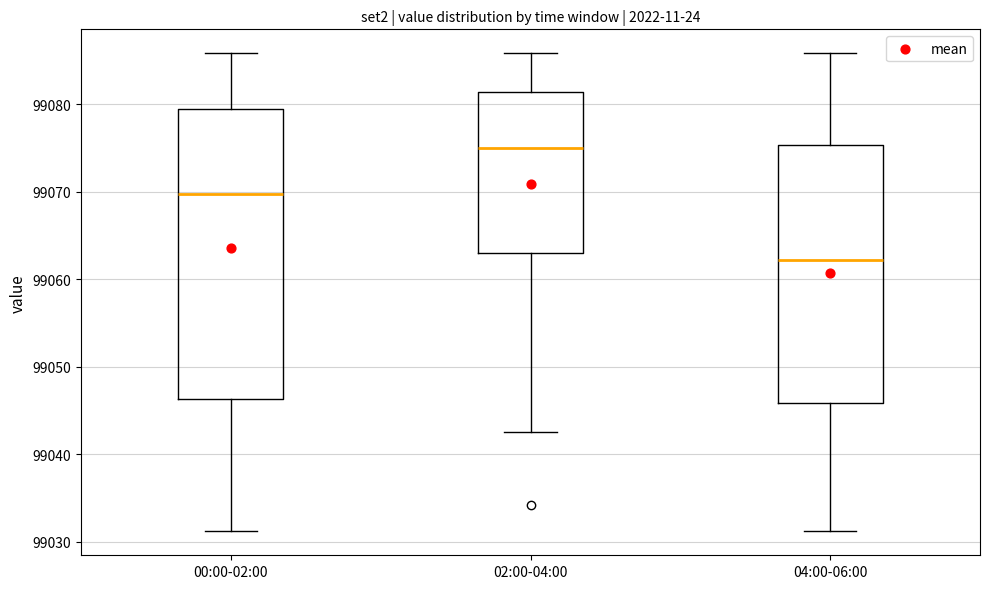

Reading left to right, read every box against the y-axis: the position of its median line, the range the box covers, and the ends of its whiskers. The values are not printed on the chart, so give them approximately, as read against the axis.

00:00-02:00: median 99070, box 99046 to 99079, whiskers 99031 to 99086
02:00-04:00: median 99075, box 99063 to 99081, whiskers 99042 to 99086
04:00-06:00: median 99062, box 99046 to 99075, whiskers 99031 to 99086